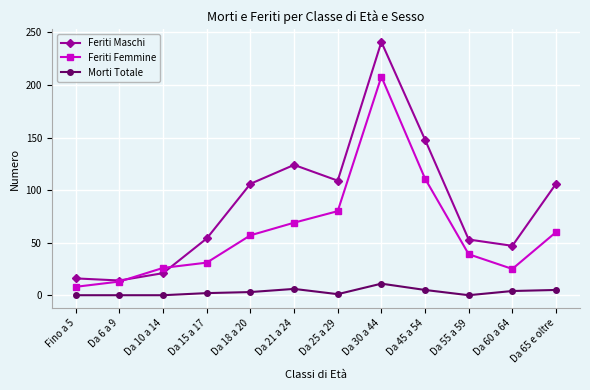

Which series has the largest range (max minus min)?

Feriti Maschi